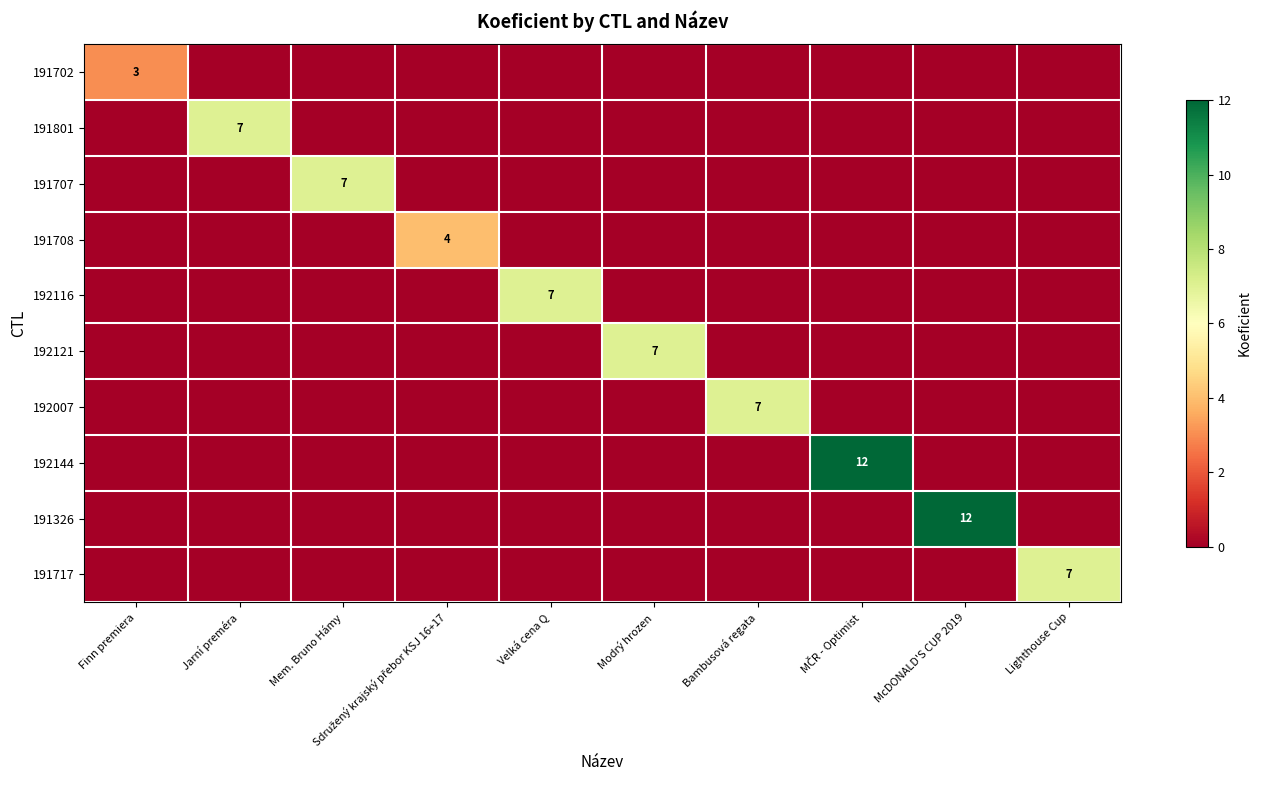

How many data points in 191801 are above 0?

1